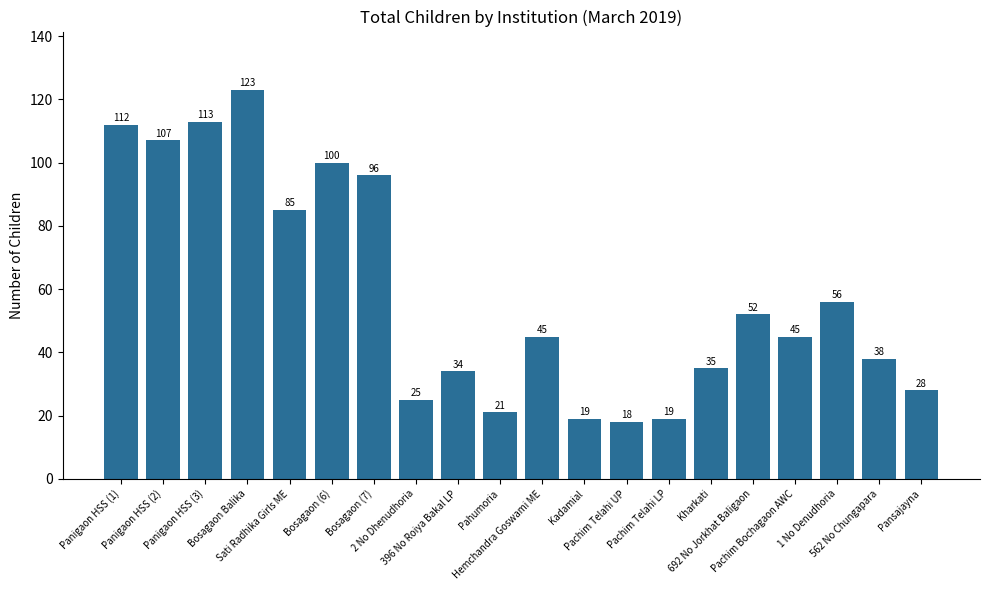

What is the ratio of the value at 396 No Roiya Bakal LP to the value at Panigaon HSS (3)?

0.3